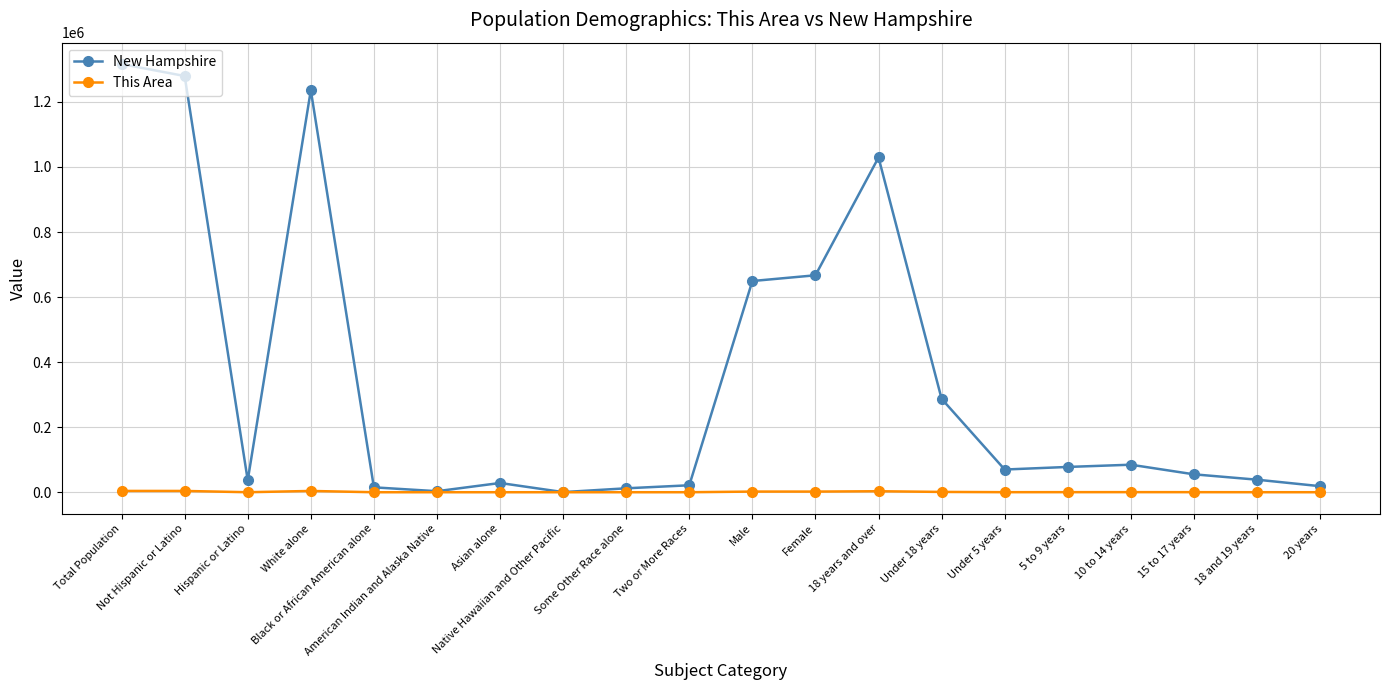

True or false: New Hampshire has more than 0 interior local peaks.

True